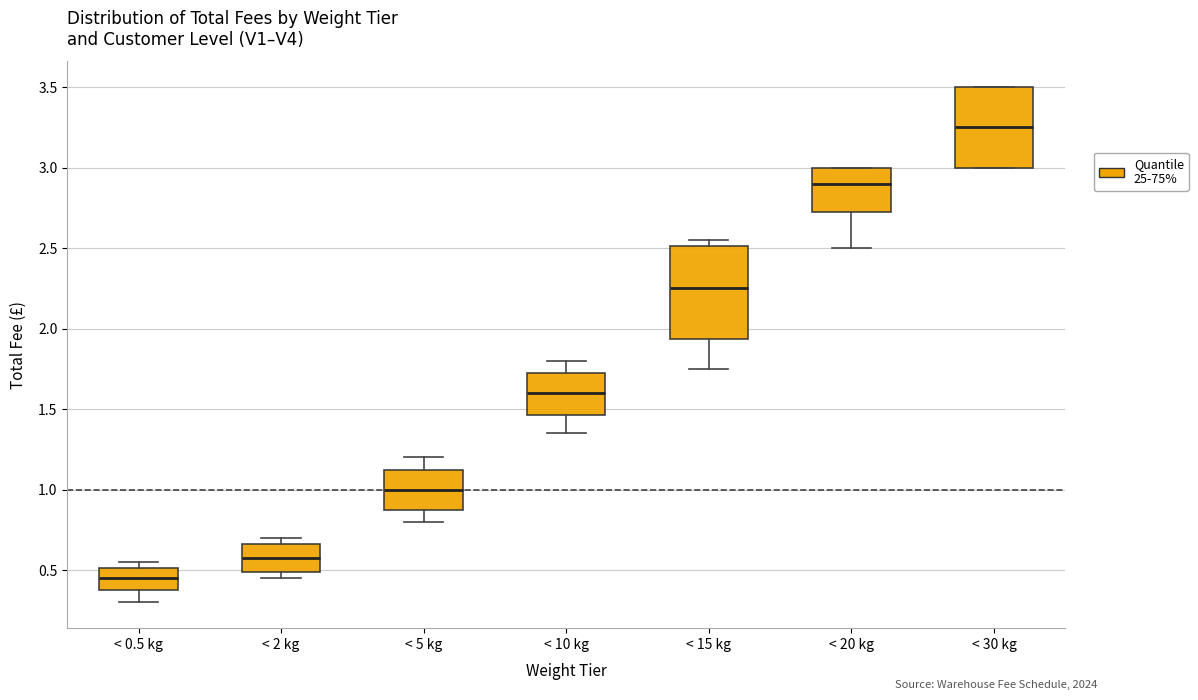

Comparing the boxes themselves (not the whiskers), which one is the tallest?

< 15 kg